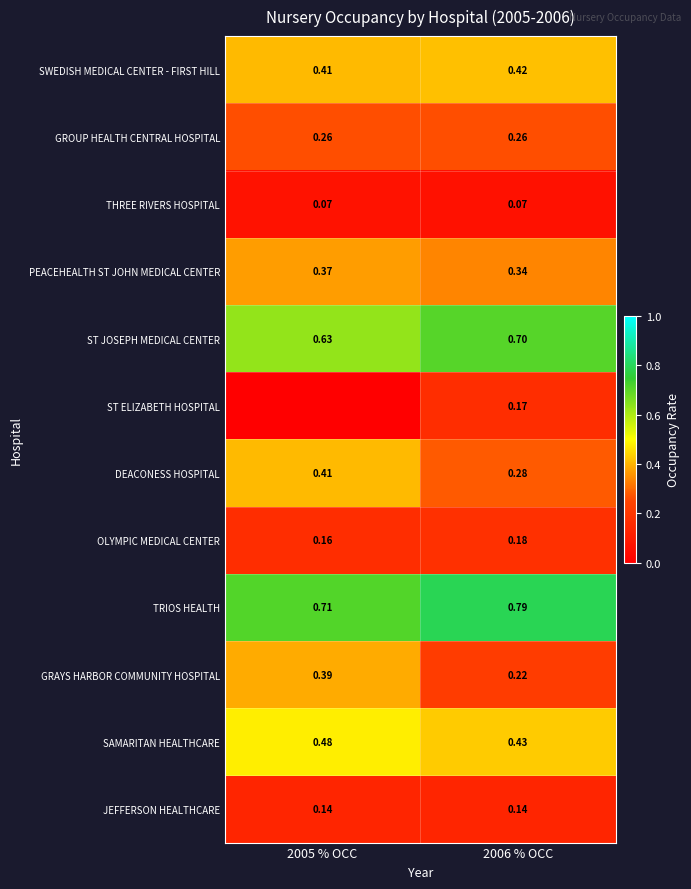

At 2006 % OCC, list the series in order from largest to smallest.

TRIOS HEALTH, ST JOSEPH MEDICAL CENTER, SAMARITAN HEALTHCARE, SWEDISH MEDICAL CENTER - FIRST HILL, PEACEHEALTH ST JOHN MEDICAL CENTER, DEACONESS HOSPITAL, GROUP HEALTH CENTRAL HOSPITAL, GRAYS HARBOR COMMUNITY HOSPITAL, OLYMPIC MEDICAL CENTER, ST ELIZABETH HOSPITAL, JEFFERSON HEALTHCARE, THREE RIVERS HOSPITAL